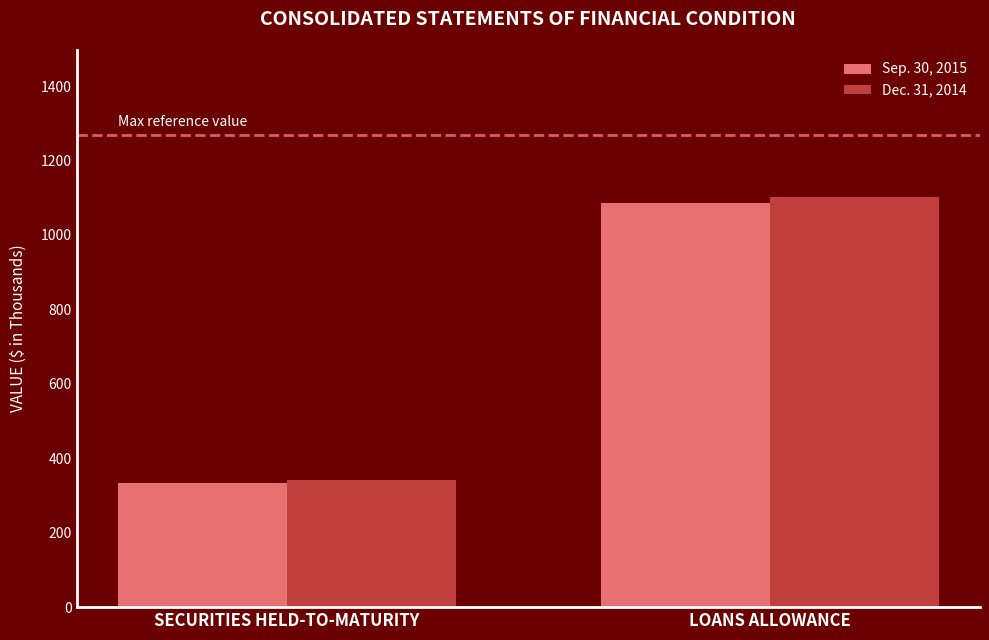

Reading left to right, list all the values displayed in this chart.

Sep. 30, 2015: 333	1085
Dec. 31, 2014: 341	1103